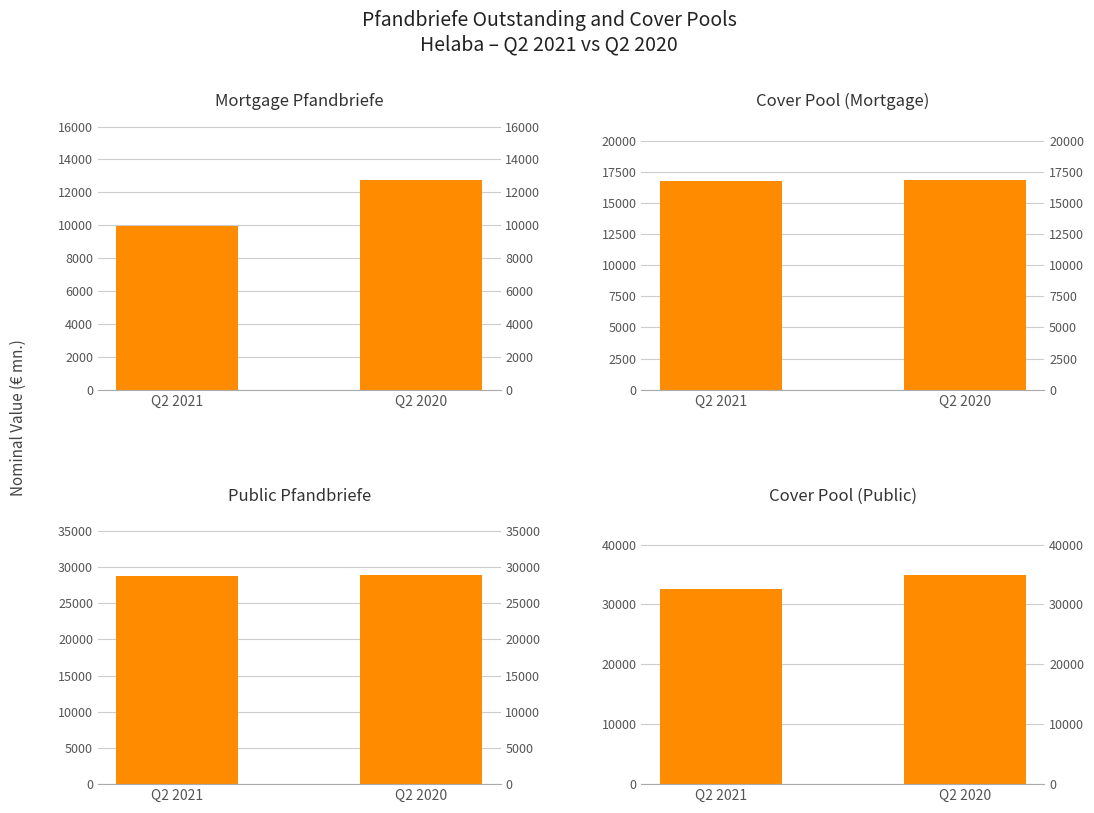

How many values in the Public Pfandbriefe series exceed 28914?

1